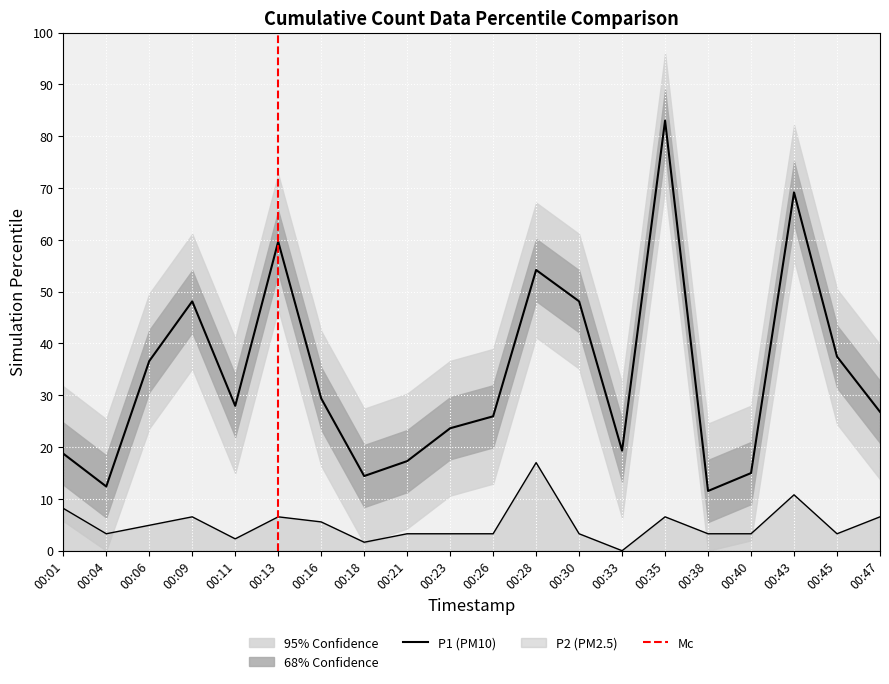

Rank the series at 00:40 from lowest to highest value.

P2, P1